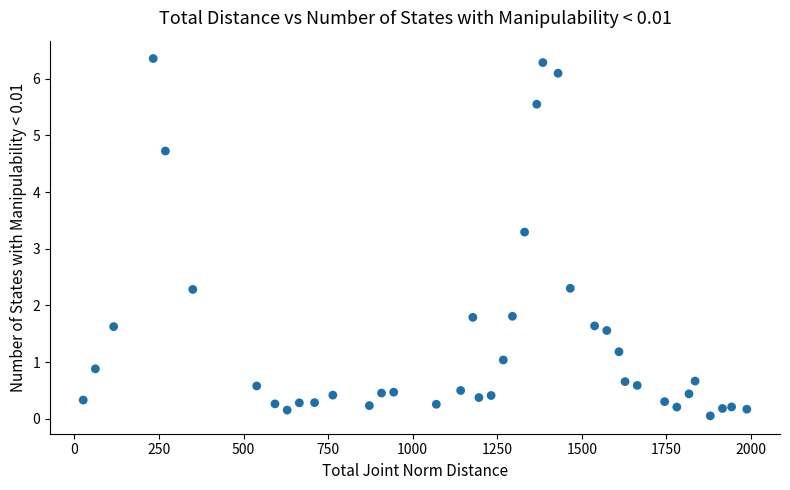

What Y value in the scatter plot is closest to 3?

3.3